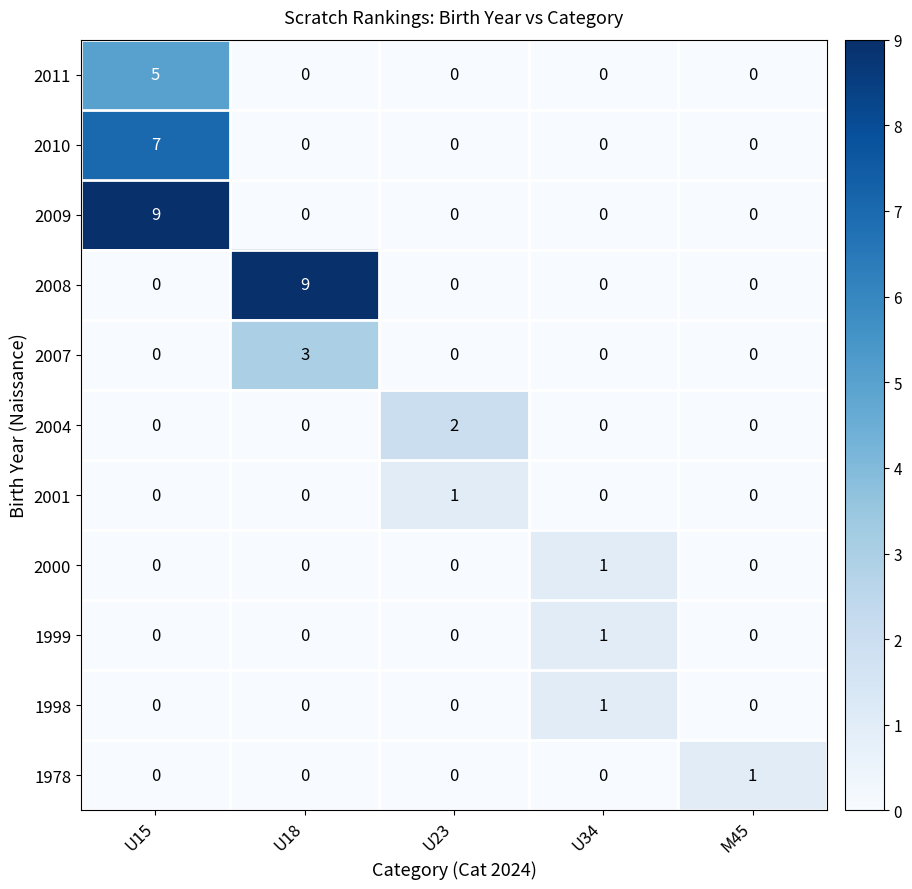

What is the difference between the highest and lowest values at U34?

1